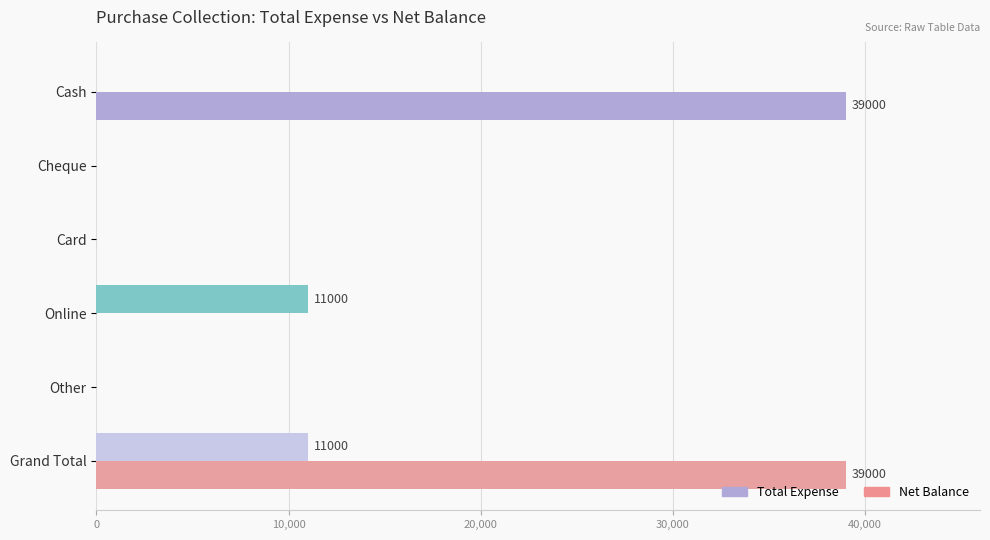

How many Net Balance values are between 0 and 11000?

6